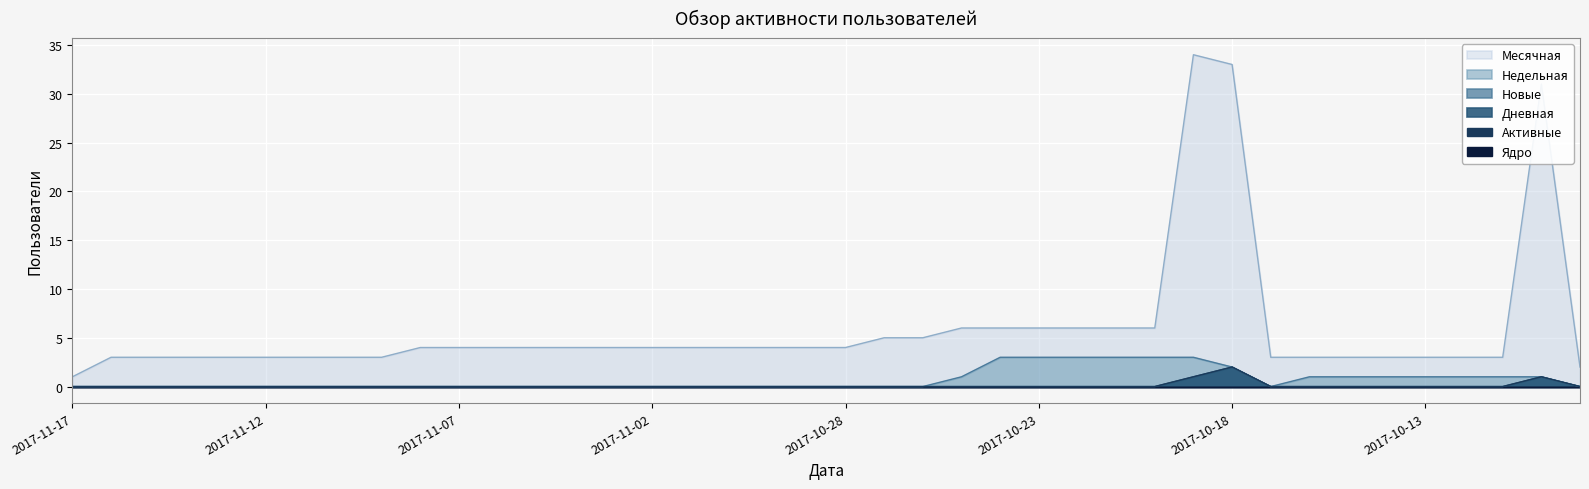

How many interior local valleys does the Недельная series have?

1